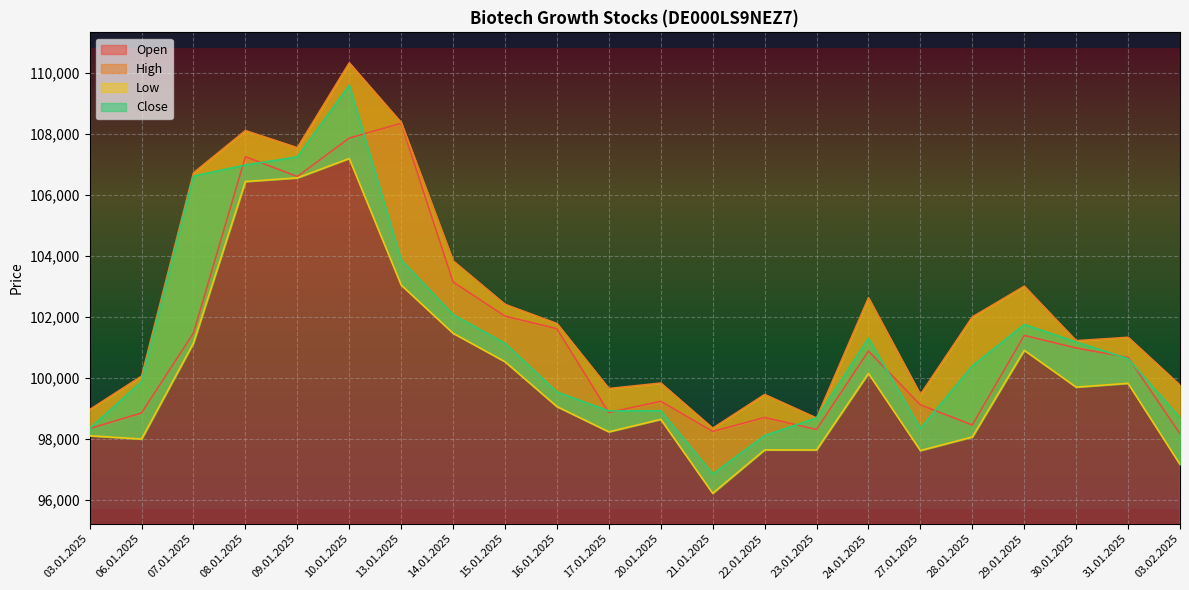

At which label does Low reach its peak?

10.01.2025